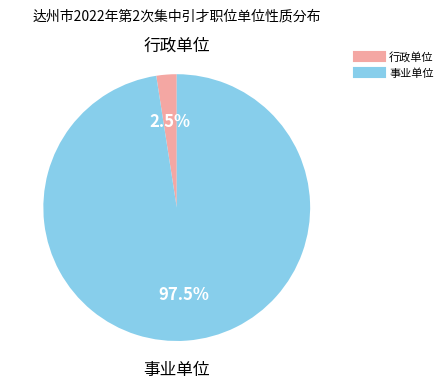

Rank the categories by value from highest to lowest.

事业单位, 行政单位